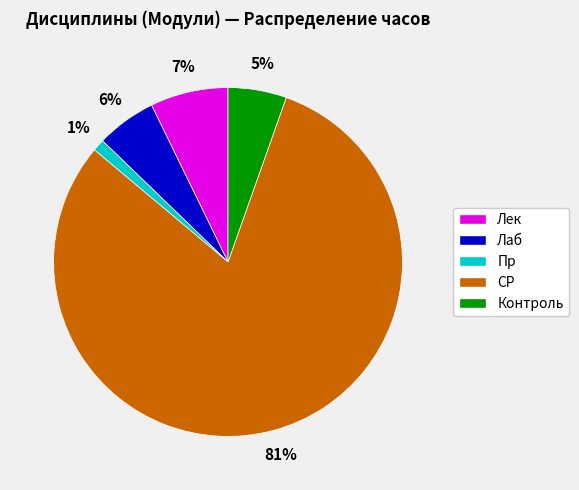

The Лаб slice represents 12% of the pie. True or false?

False